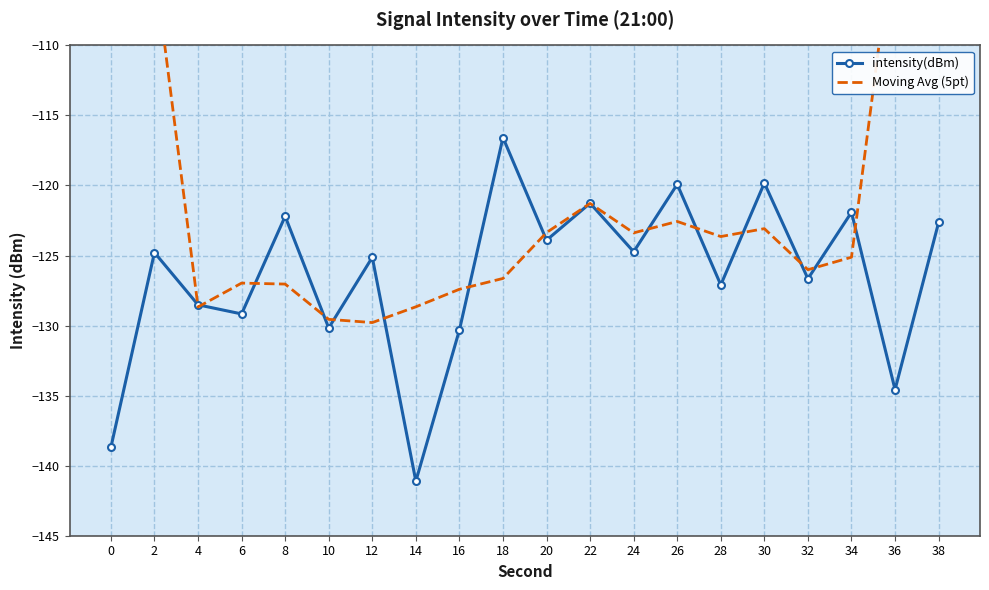

Reading left to right, transcribe all the data shown in this chart.

intensity(dBm): -138.7	-124.8	-128.5	-129.2	-122.2	-130.2	-125.1	-141.1	-130.3	-116.6	-123.9	-121.3	-124.7	-119.9	-127.1	-119.8	-126.7	-121.9	-134.6	-122.6
Moving Avg (5pt): -78.4	-104.2	-128.7	-127.0	-127.0	-129.6	-129.8	-128.7	-127.4	-126.6	-123.4	-121.3	-123.4	-122.6	-123.6	-123.1	-126.0	-125.1	-101.2	-75.8